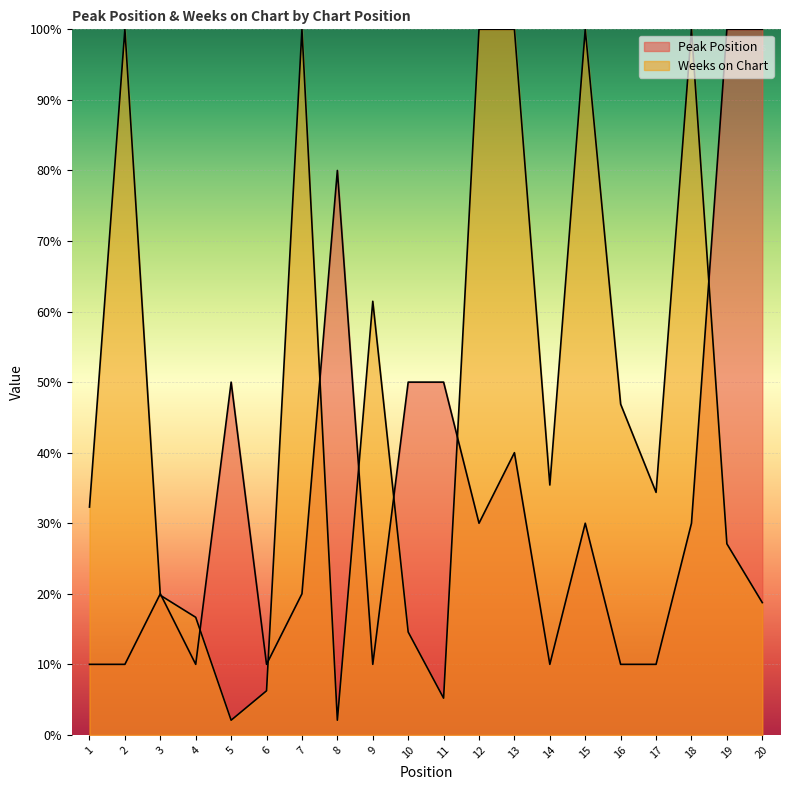

Reading right to left, extract all data points from this chart.

Peak Position: 100.0	100.0	30.0	10.0	10.0	30.0	10.0	40.0	30.0	50.0	50.0	10.0	80.0	20.0	10.0	50.0	10.0	20.0	10.0	10.0
Weeks on Chart: 18.8	27.1	100.0	34.4	46.9	100.0	35.4	100.0	100.0	5.2	14.6	61.5	2.1	100.0	6.2	2.1	16.7	19.8	100.0	32.3